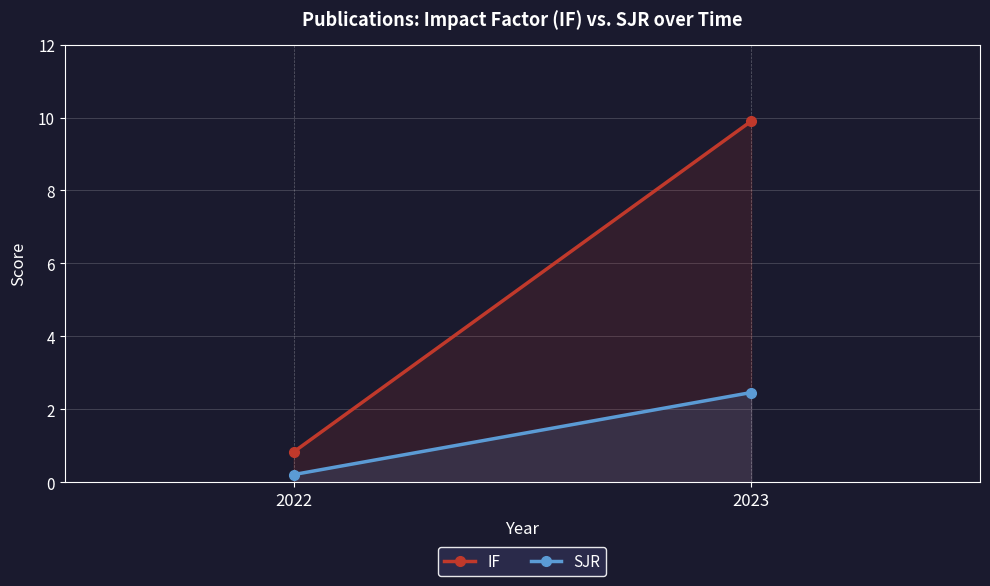

Between 2022 and 2023, which series saw the biggest shift?

IF